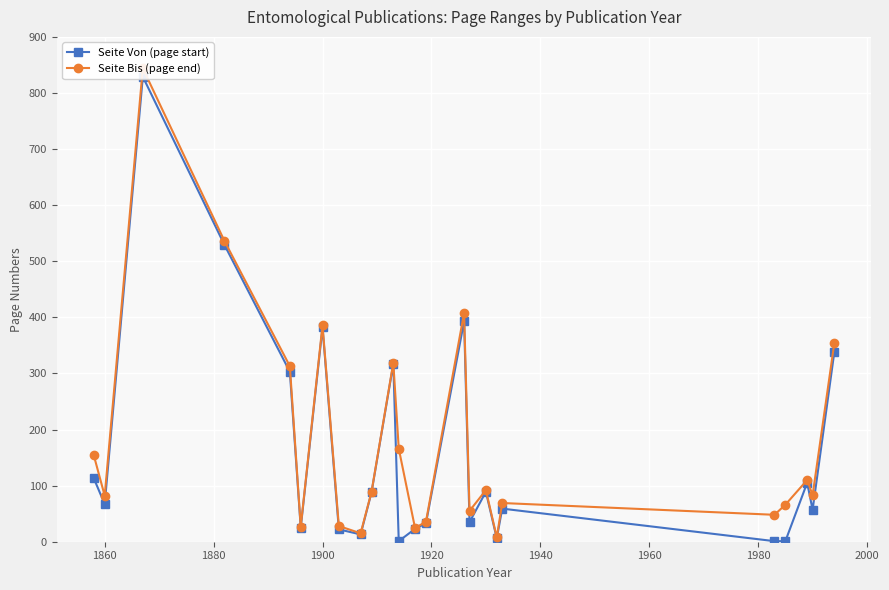

Reading left to right, transcribe all the data shown in this chart.

Seite Von (page start): 113	67	829	529	303	25	382	22	13	88	317	1	23	33	393	35	89	6	59	1	1	105	57	339
Seite Bis (page end): 154	82	844	536	313	27	386	28	15	89	319	166	24	36	408	55	92	8	69	48	66	110	83	355